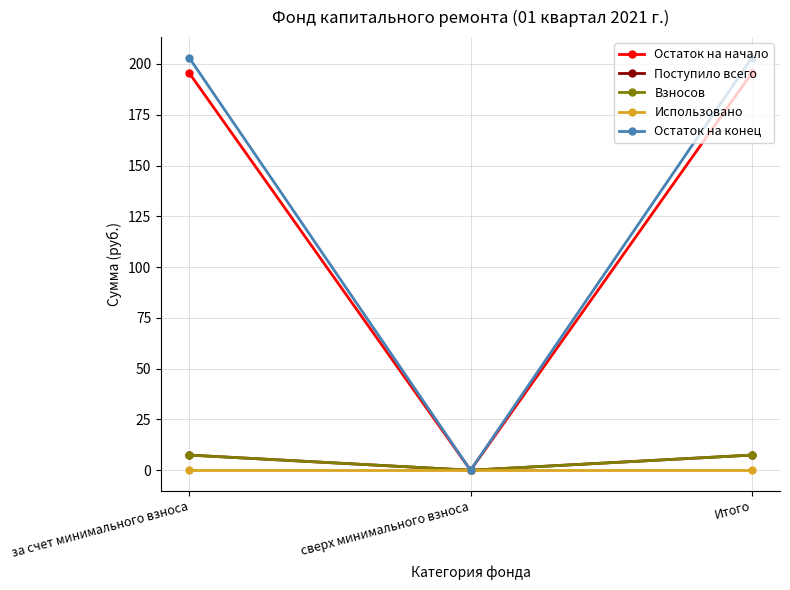

Which series has the largest total across all categories?

Остаток на конец